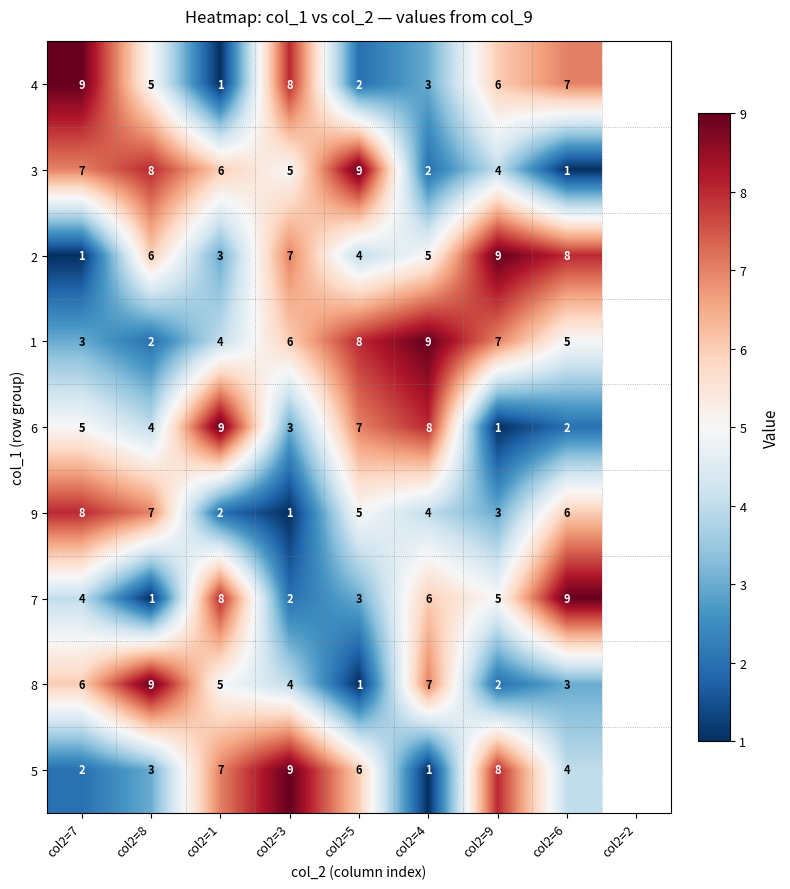

What is the difference between the maximum and minimum values in the 7 series?

8